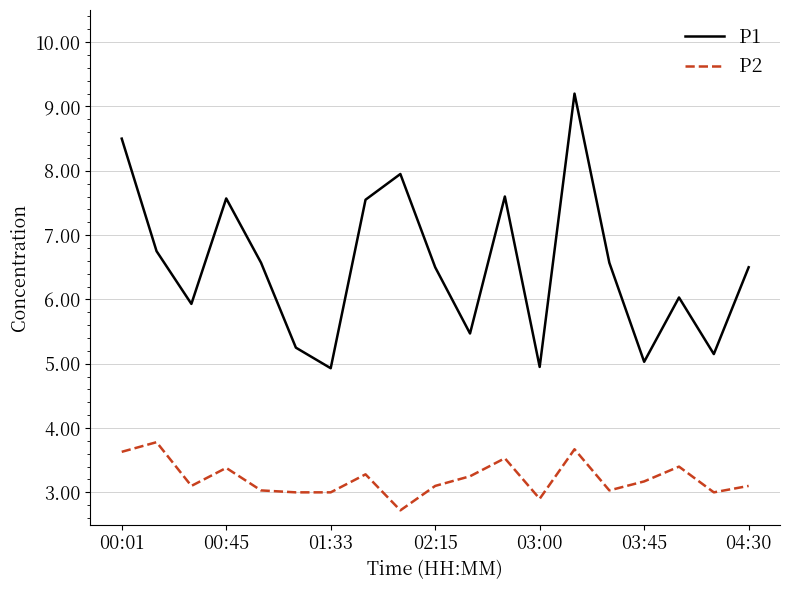

Which series has the largest total across all categories?

P1